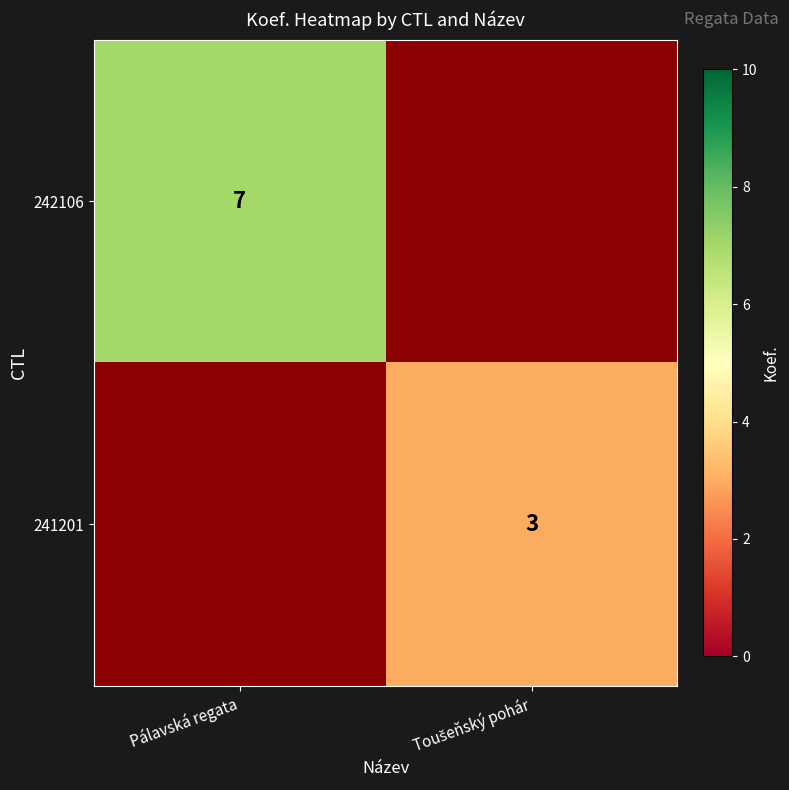

Is it true that 242106 equals 11 at Pálavská regata?

False